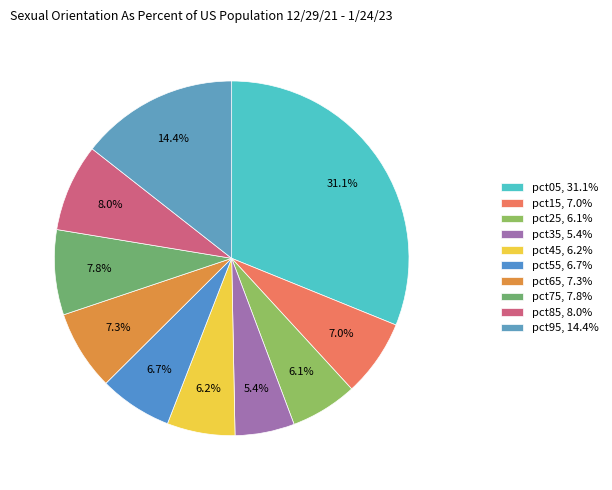

Does any single category account for the majority?

No